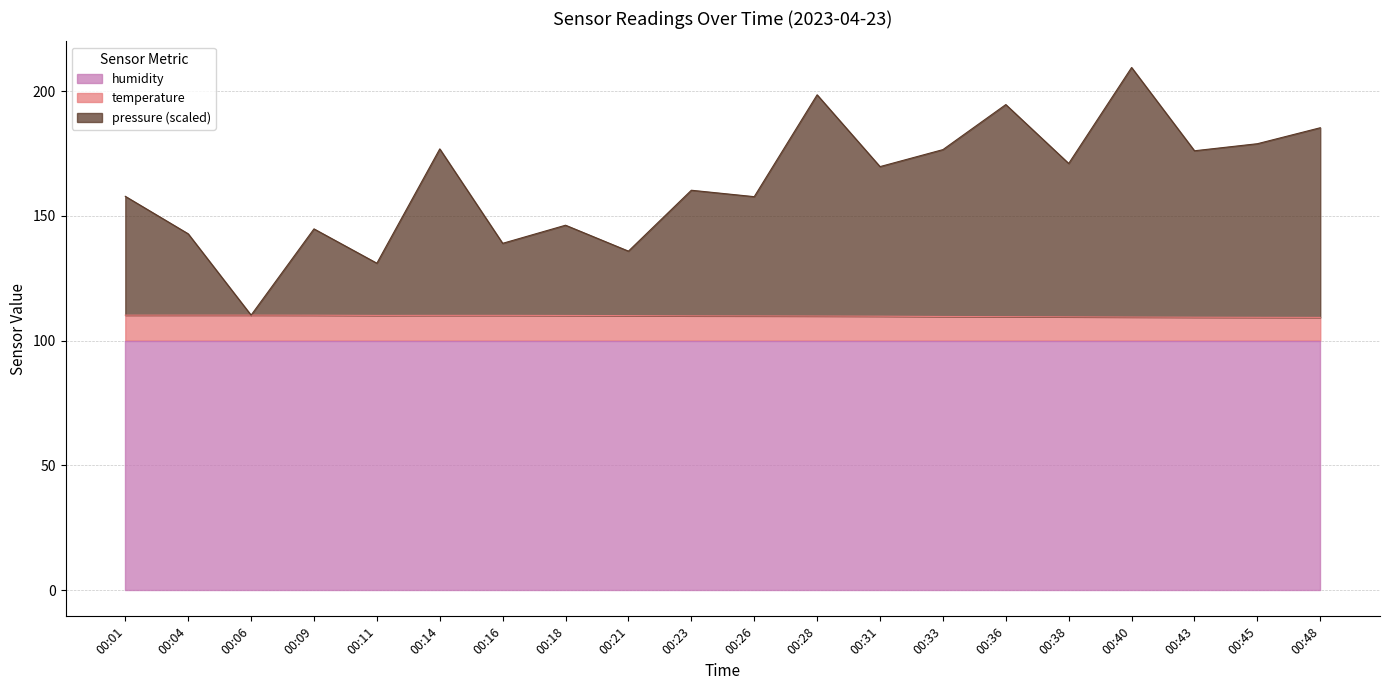

What is the value of the temperature point at the 10th from the left?

109.9